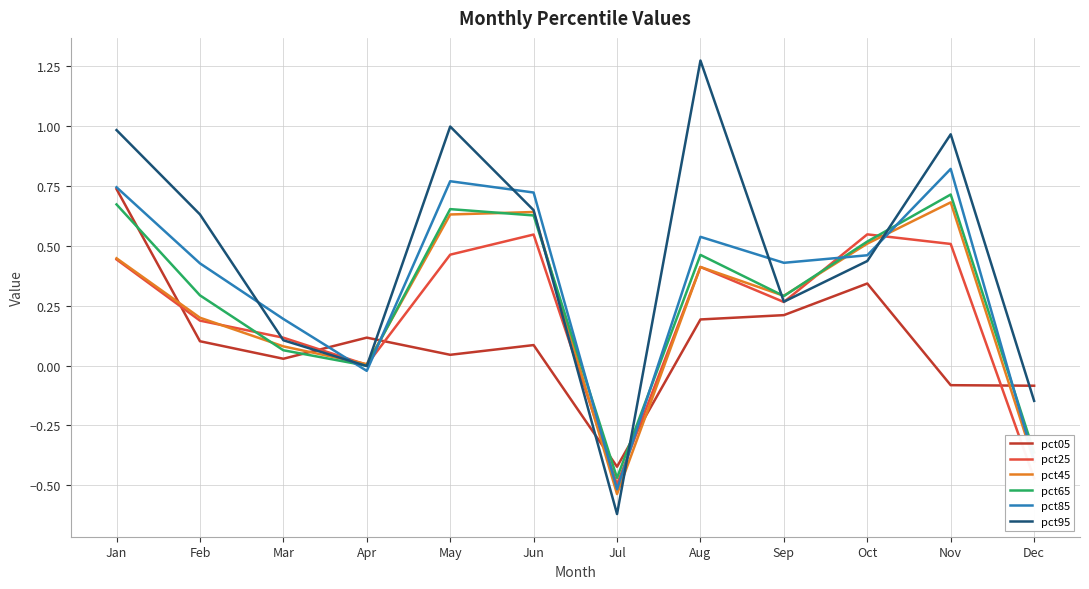

Where is pct95 nearest to the value 0?

Apr